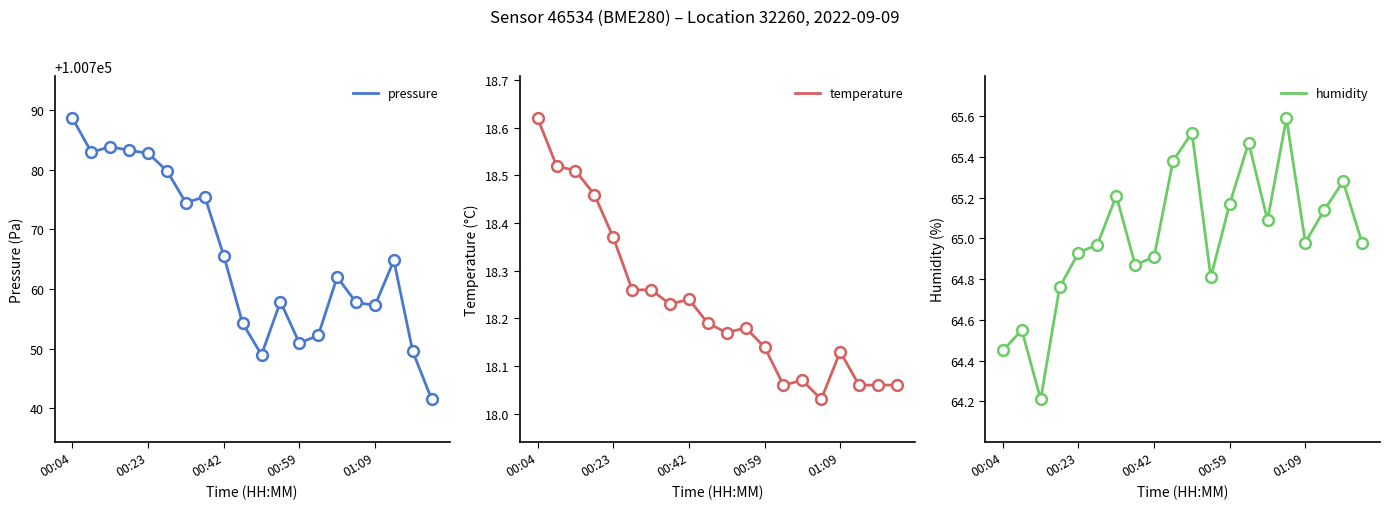

At which label does temperature reach its peak?

00:04